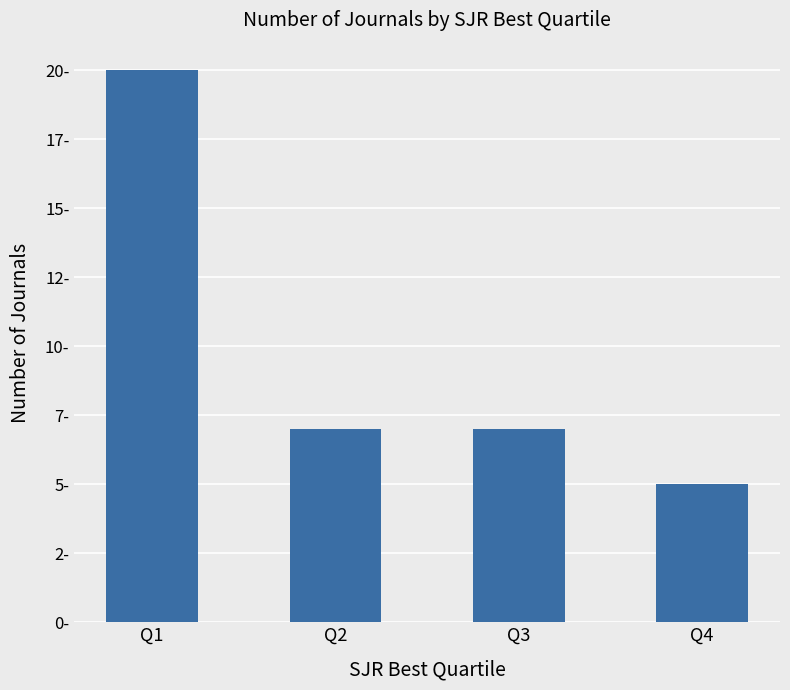

Read the value at Q4.

5